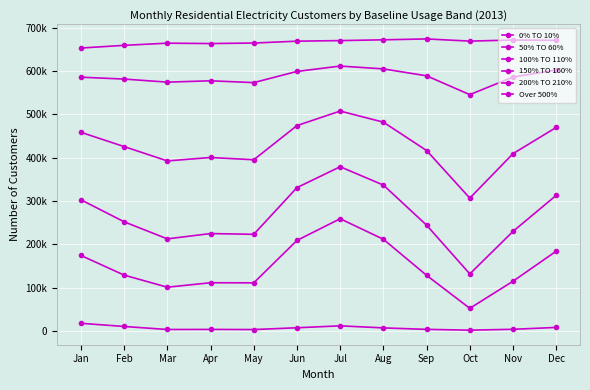

Does the chart have visible grid lines?

Yes